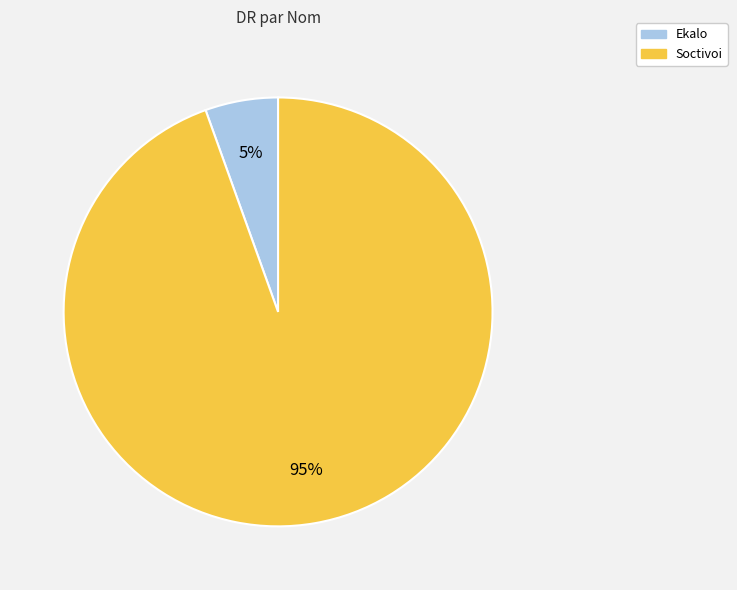

True or false: Ekalo accounts for 5% of the total.

True